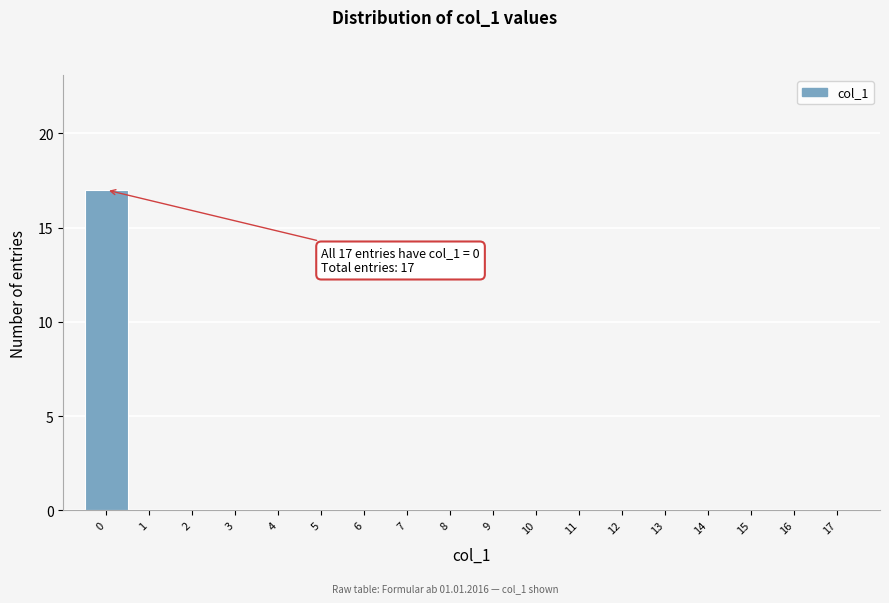

Over which range of the x-axis is the bar tallest?

-0.5 to 0.5